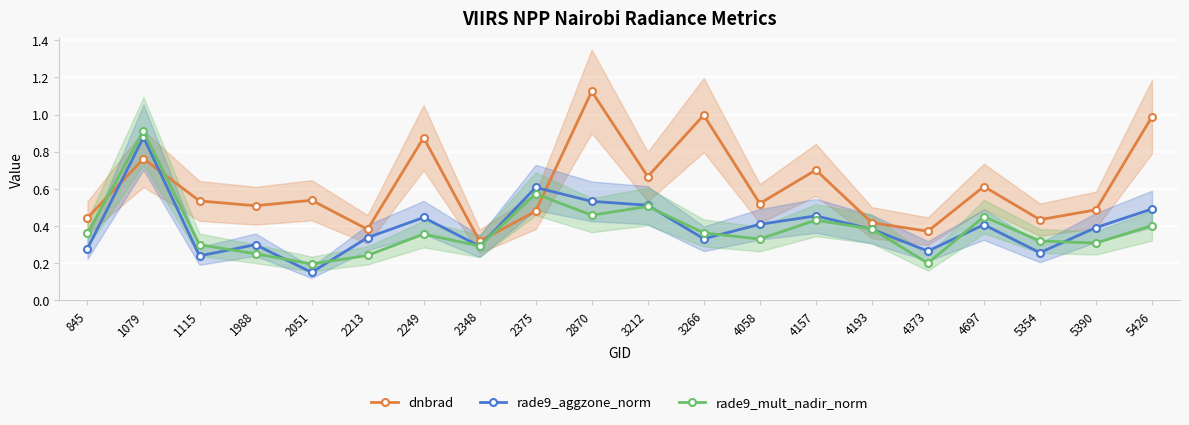

Reading left to right, list all the values displayed in this chart.

dnbrad: 0.4	0.8	0.5	0.5	0.5	0.4	0.9	0.3	0.5	1.1	0.7	1.0	0.5	0.7	0.4	0.4	0.6	0.4	0.5	1.0
rade9_aggzone_norm: 0.3	0.9	0.2	0.3	0.2	0.3	0.4	0.3	0.6	0.5	0.5	0.3	0.4	0.5	0.4	0.3	0.4	0.3	0.4	0.5
rade9_mult_nadir_norm: 0.4	0.9	0.3	0.3	0.2	0.2	0.4	0.3	0.6	0.5	0.5	0.4	0.3	0.4	0.4	0.2	0.5	0.3	0.3	0.4